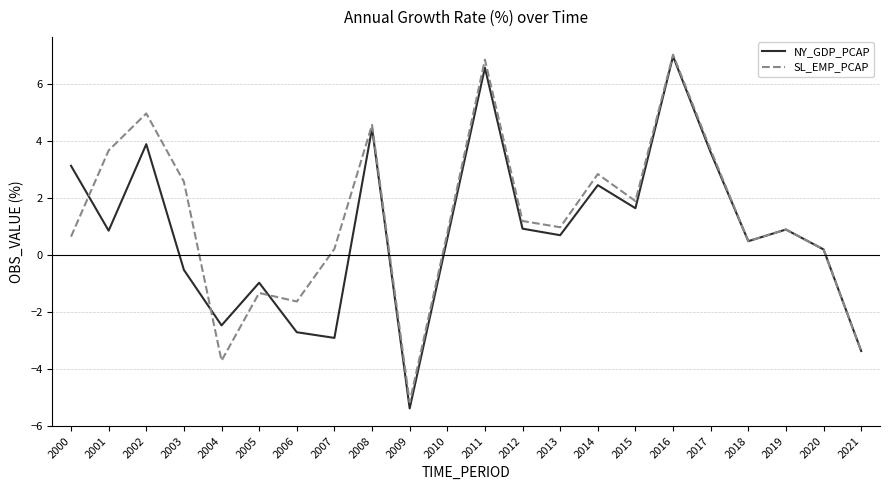

What is the difference between the SL_EMP_PCAP values at 2006 and 2013?

2.6